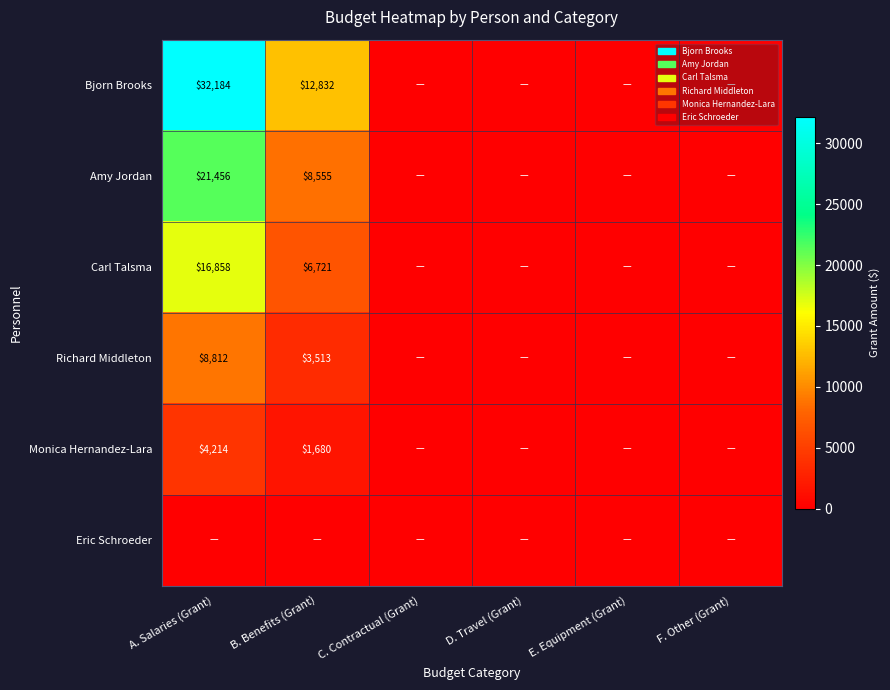

Which label corresponds to the smallest value in the chart?

C. Contractual (Grant)